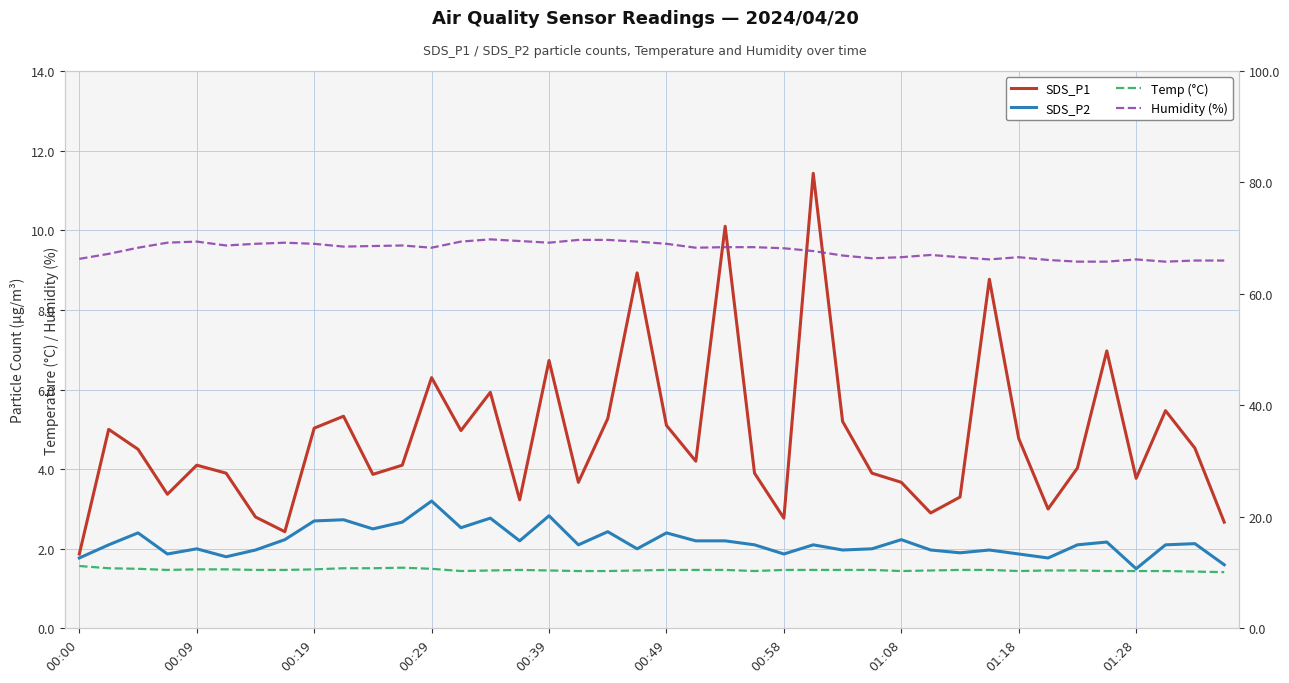

At which label does SDS_P1 first exceed 4?

00:09